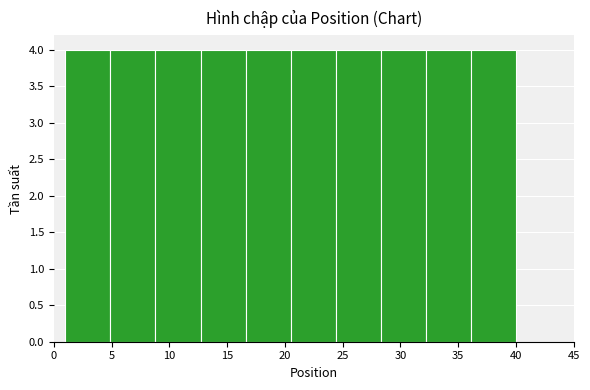

Reading left to right, list every bar in this chart as the range it spans on the x-axis followed by its height. Neither the bar edges nor the heights are printed on the chart, so give them approximately, as read against the axes.

1.0 to 4.9: 4
4.9 to 8.8: 4
8.8 to 12.7: 4
12.7 to 16.6: 4
16.6 to 20.5: 4
20.5 to 24.4: 4
24.4 to 28.3: 4
28.3 to 32.2: 4
32.2 to 36.1: 4
36.1 to 40.0: 4